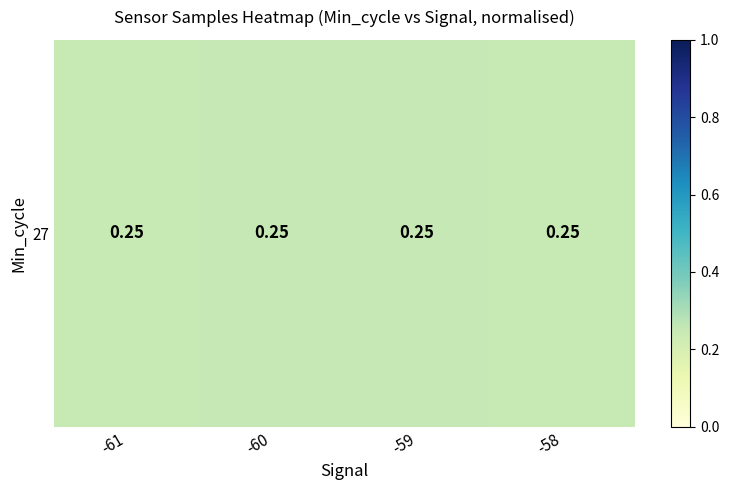

What is the maximum value shown in the chart?

0.3